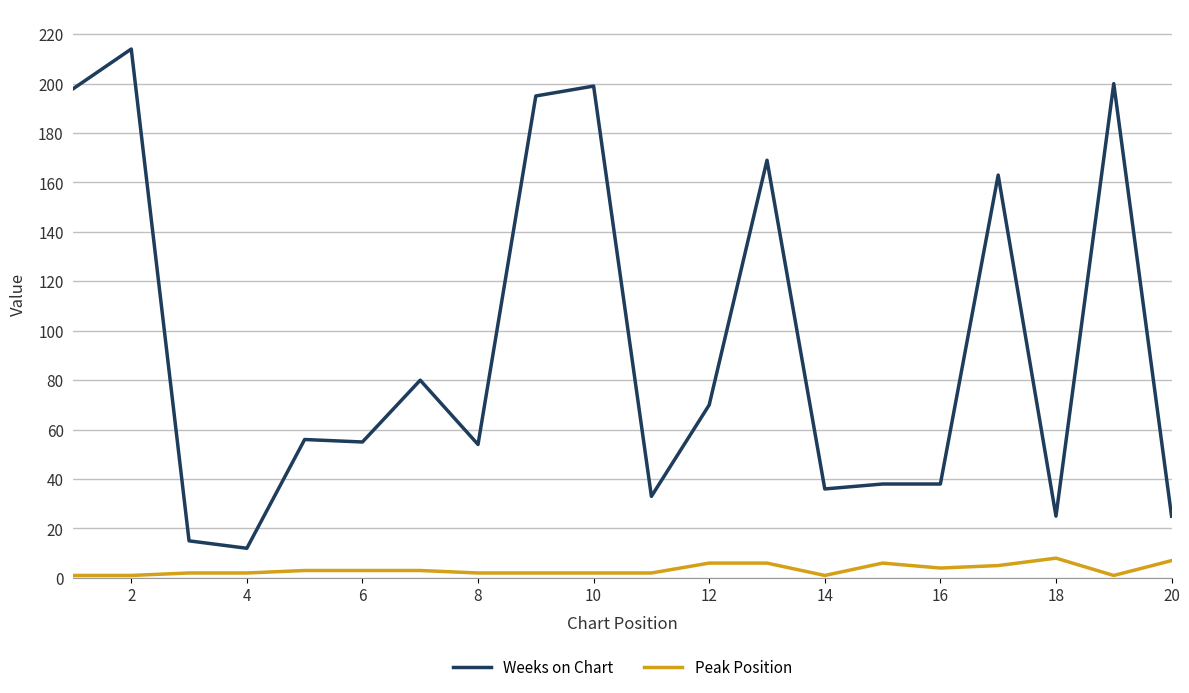

What is the maximum value for Peak Position?

8